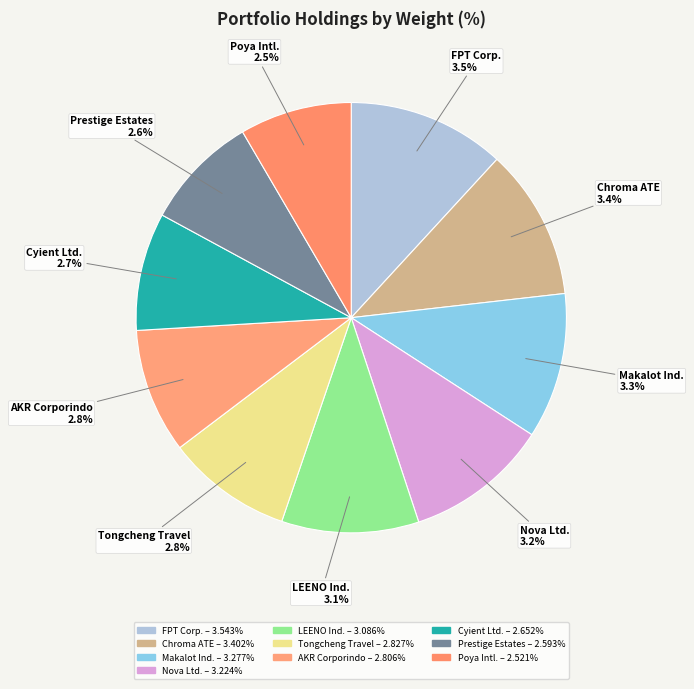

What percentage is the Tongcheng Travel Holdings Ltd. slice, to the nearest percent?

9%